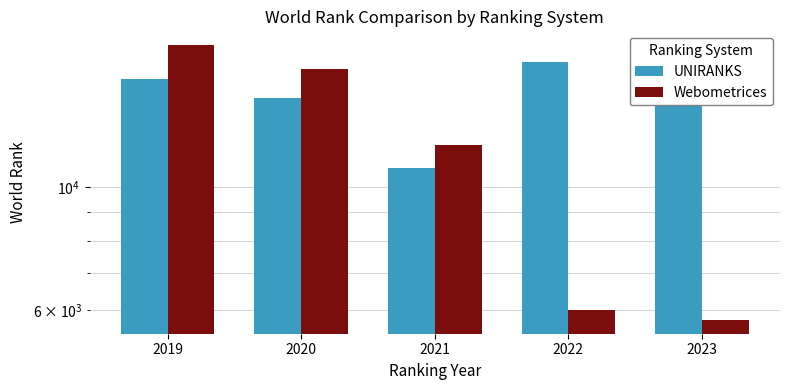

What is the maximum value shown in the chart?

18020